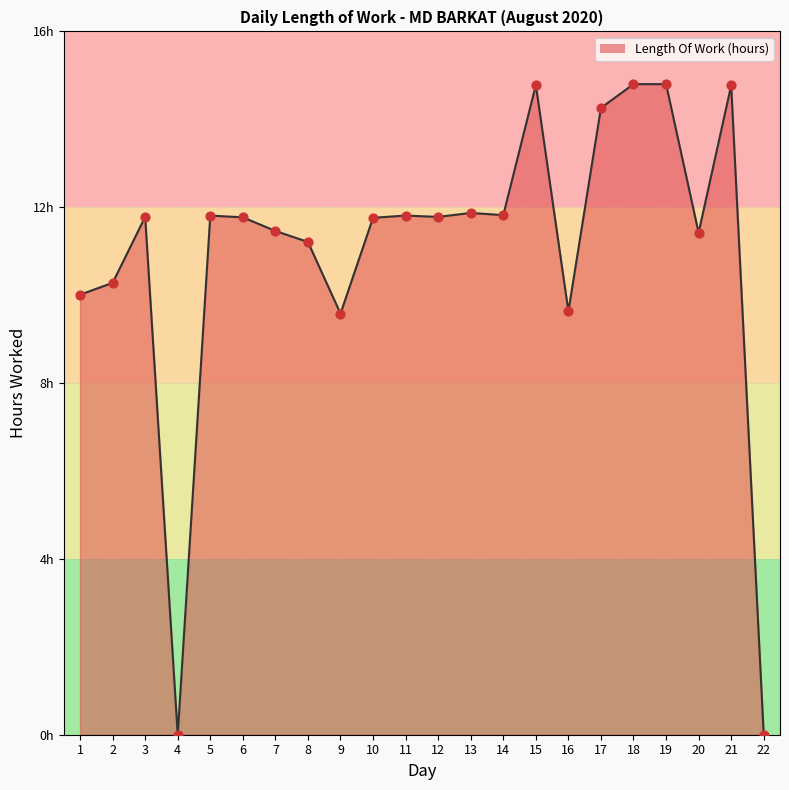

What is the change in value from 14 to 15?

+3.0